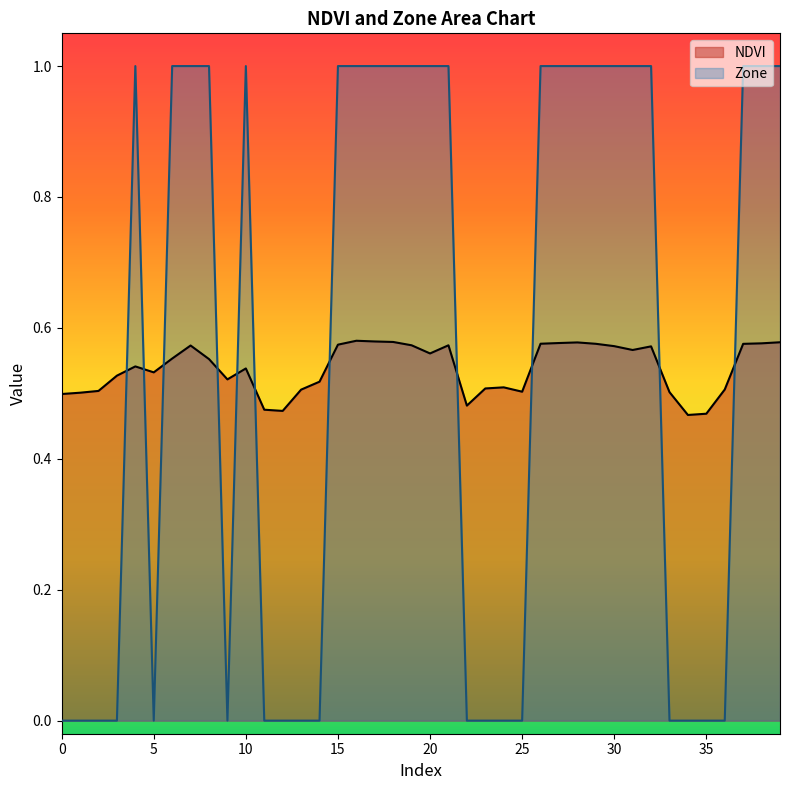

True or false: Zone has more than 1 points higher than both neighbors.

True